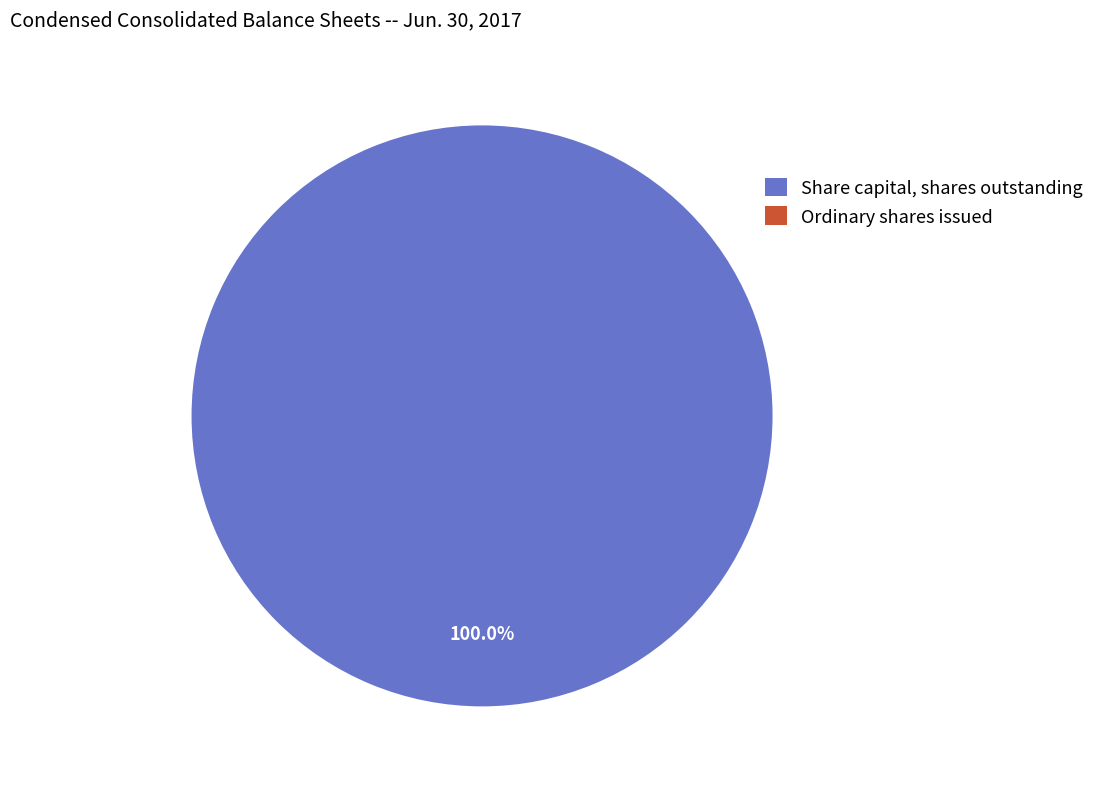

Which category has the smallest portion of the pie?

Ordinary shares issued